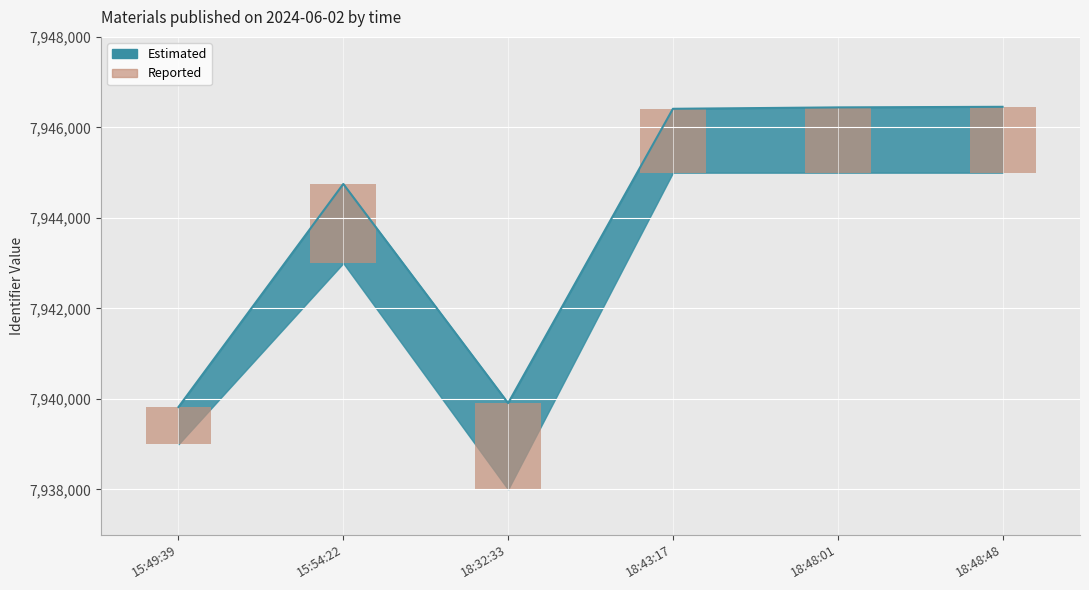

What is the difference between the values at 15:54:22 and 18:48:01?

308